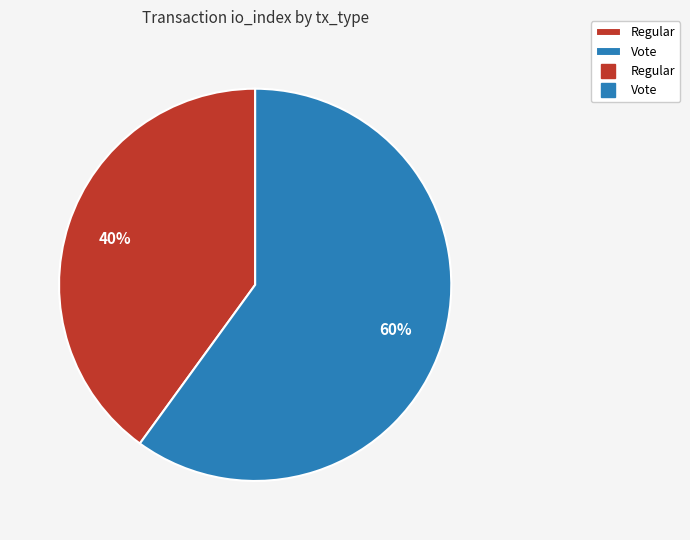

To the nearest percent, what is the difference between the largest and smallest slice percentages?

20%